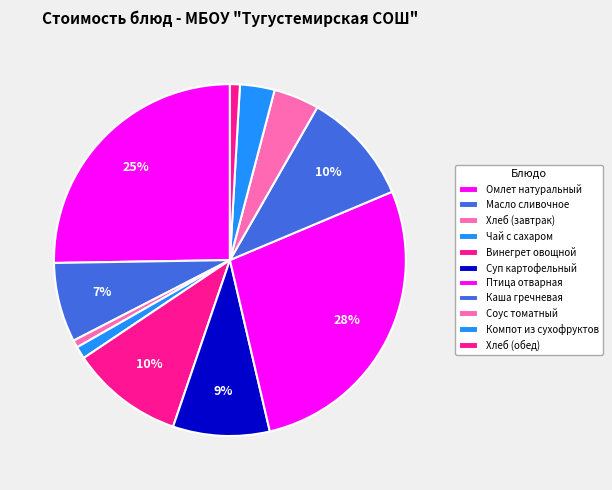

Do Масло сливочное and Чай с сахаром together represent more than half of the pie?

No